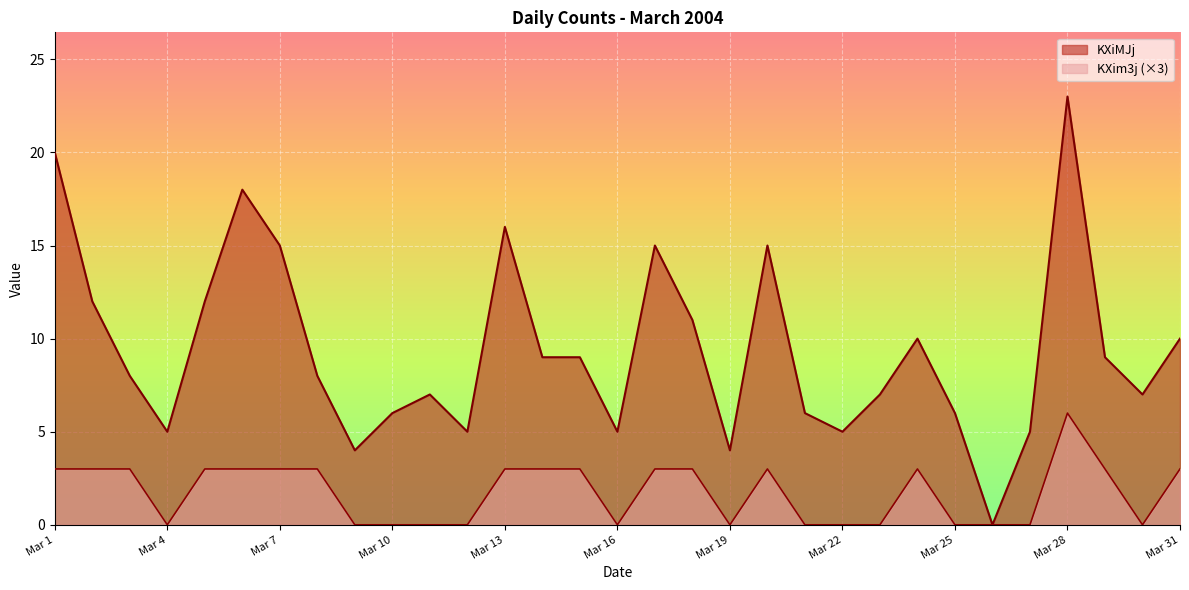

At 2004/3/12, list the series in order from smallest to largest.

KXim3j, KXiMJj